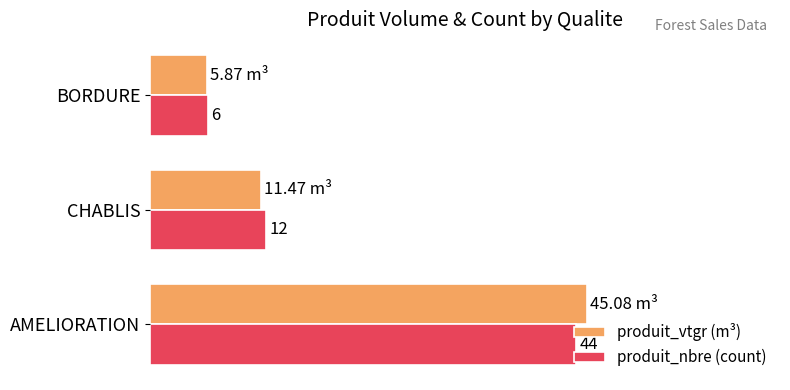

Which series has the largest range (max minus min)?

produit_vtgr (m³)